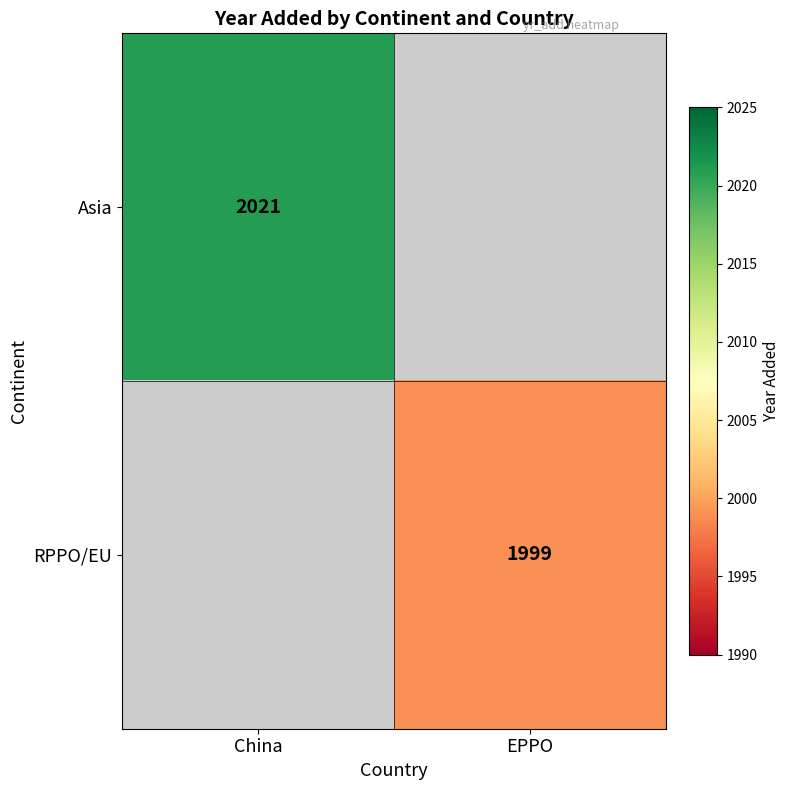

Which label corresponds to the smallest value in the chart?

EPPO